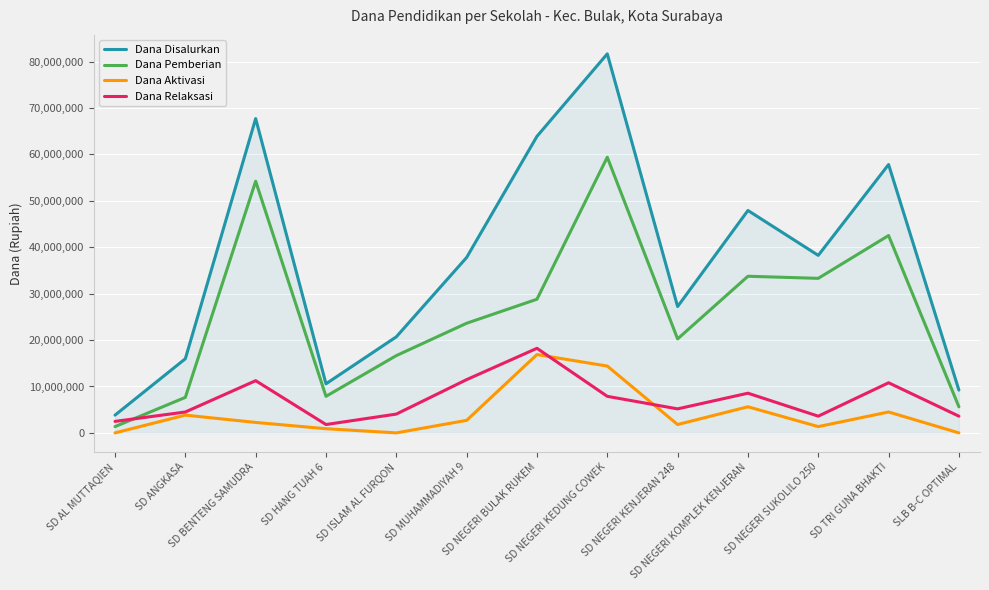

What is the total value across all series at SD ANGKASA?

31950000